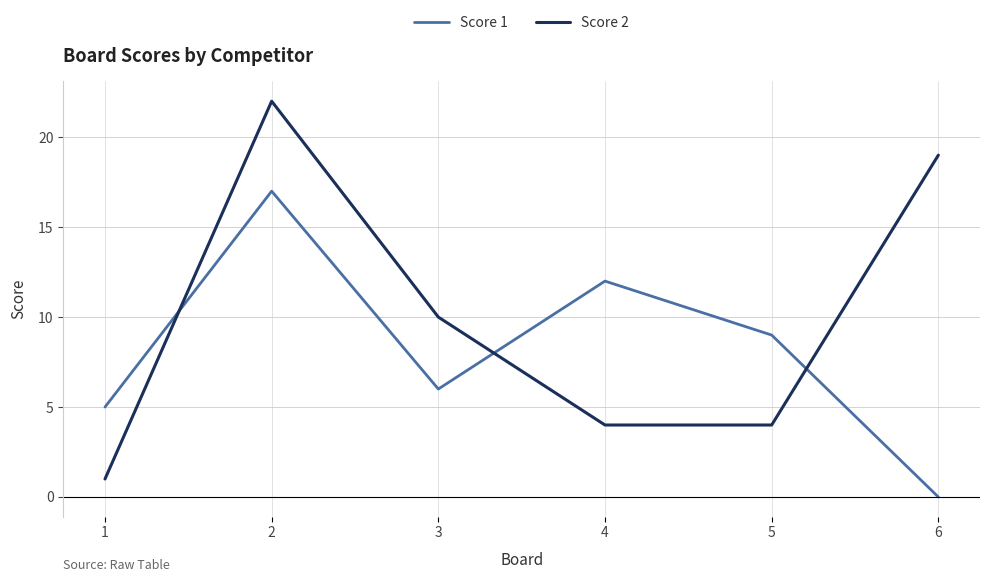

What value does the Score 2 series have at 4?

4